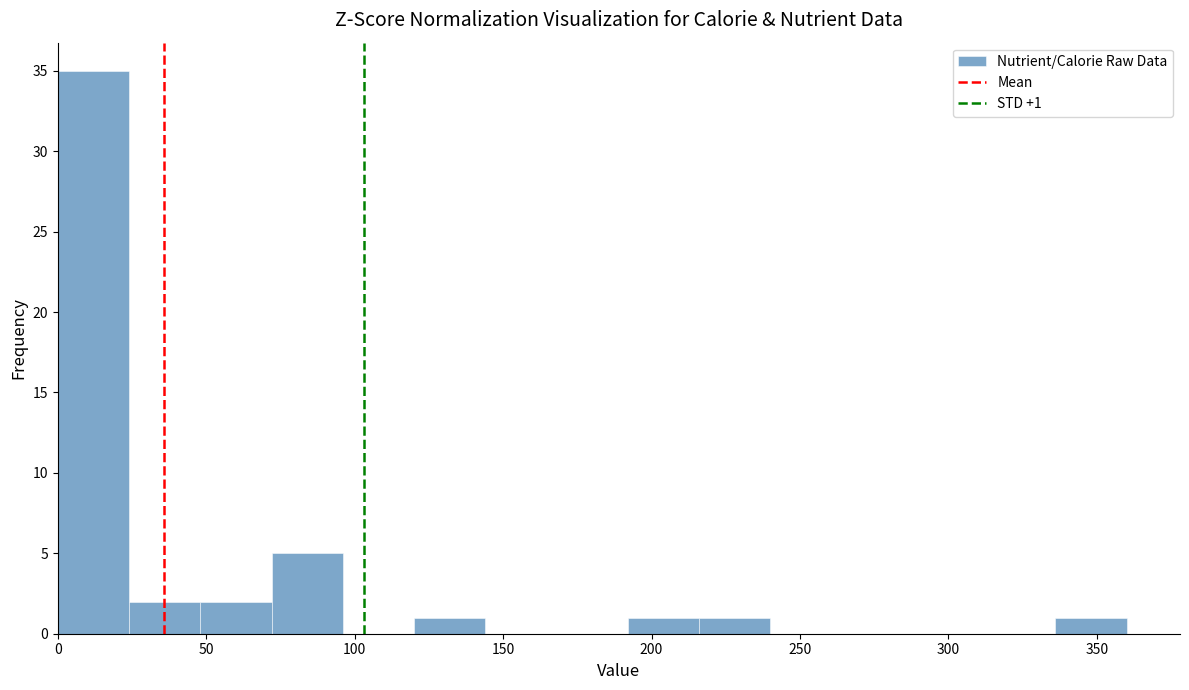

Which range on the x-axis has the tallest bar?

0 to 24